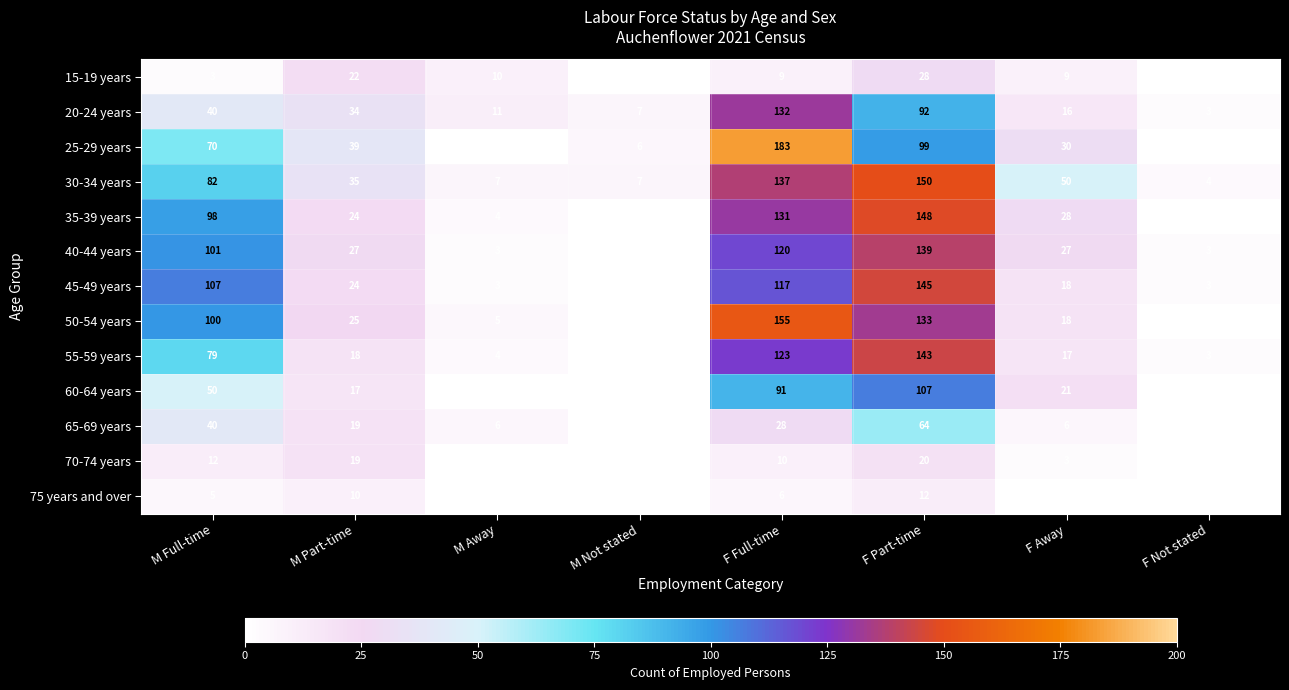

True or false: 60-64 years has a value of 0 at M Not stated.

True